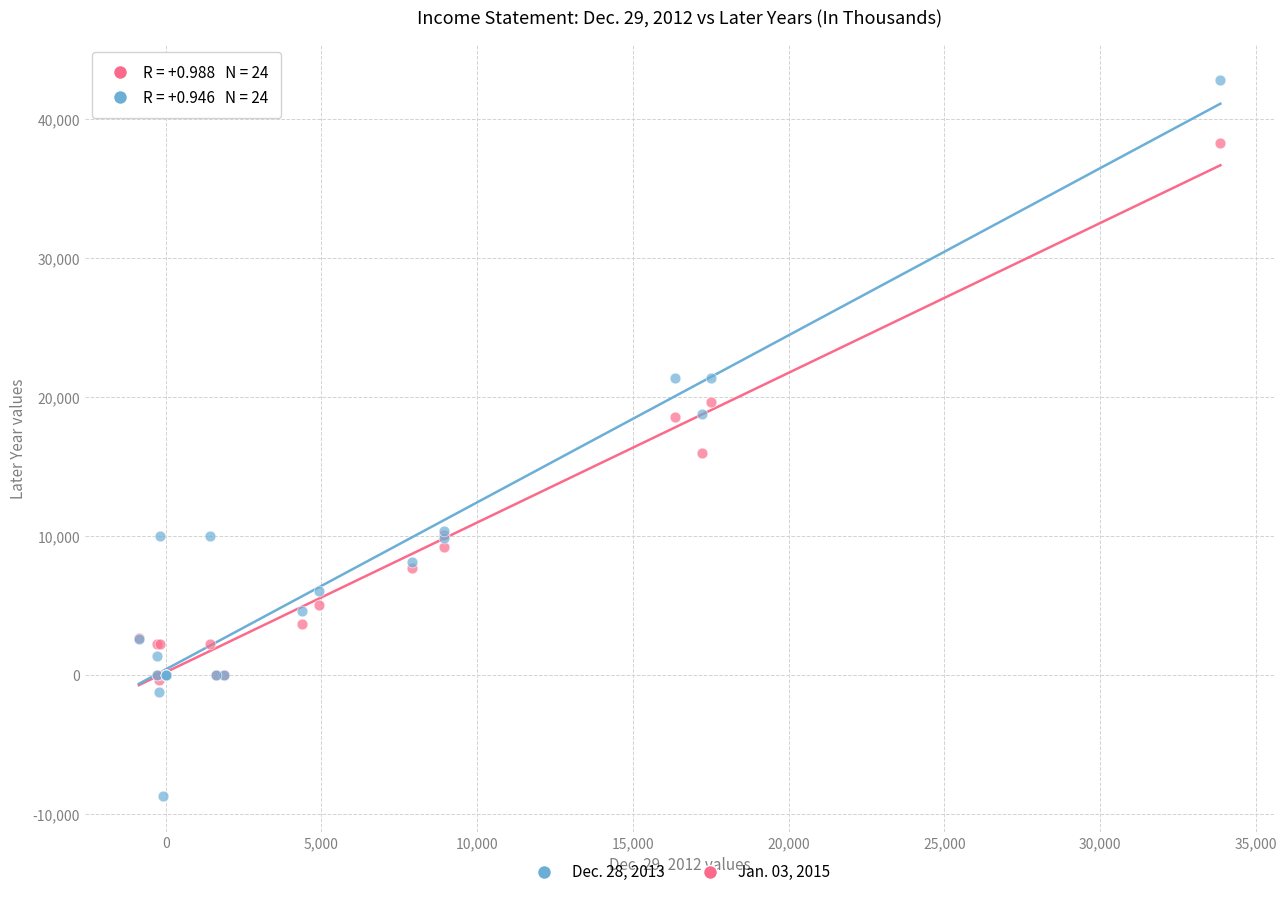

Which series has the largest Y range (max minus min)?

Dec. 28, 2013